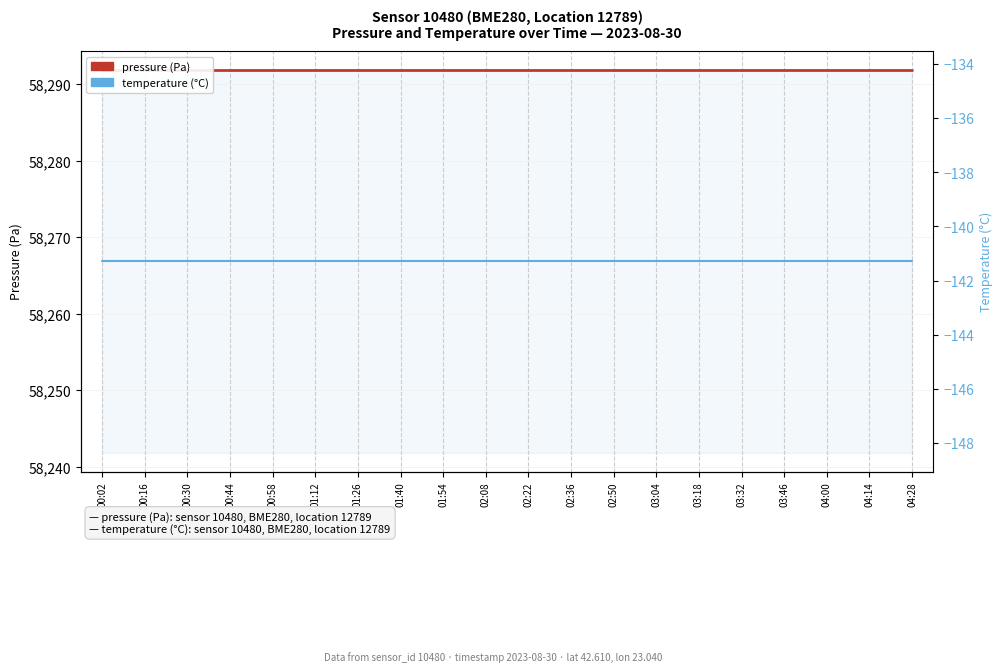

Rank the categories by temperature (°C) value from highest to lowest.

00:02, 00:16, 00:30, 00:44, 00:58, 01:12, 01:26, 01:40, 01:54, 02:08, 02:22, 02:36, 02:50, 03:04, 03:18, 03:32, 03:46, 04:00, 04:14, 04:28